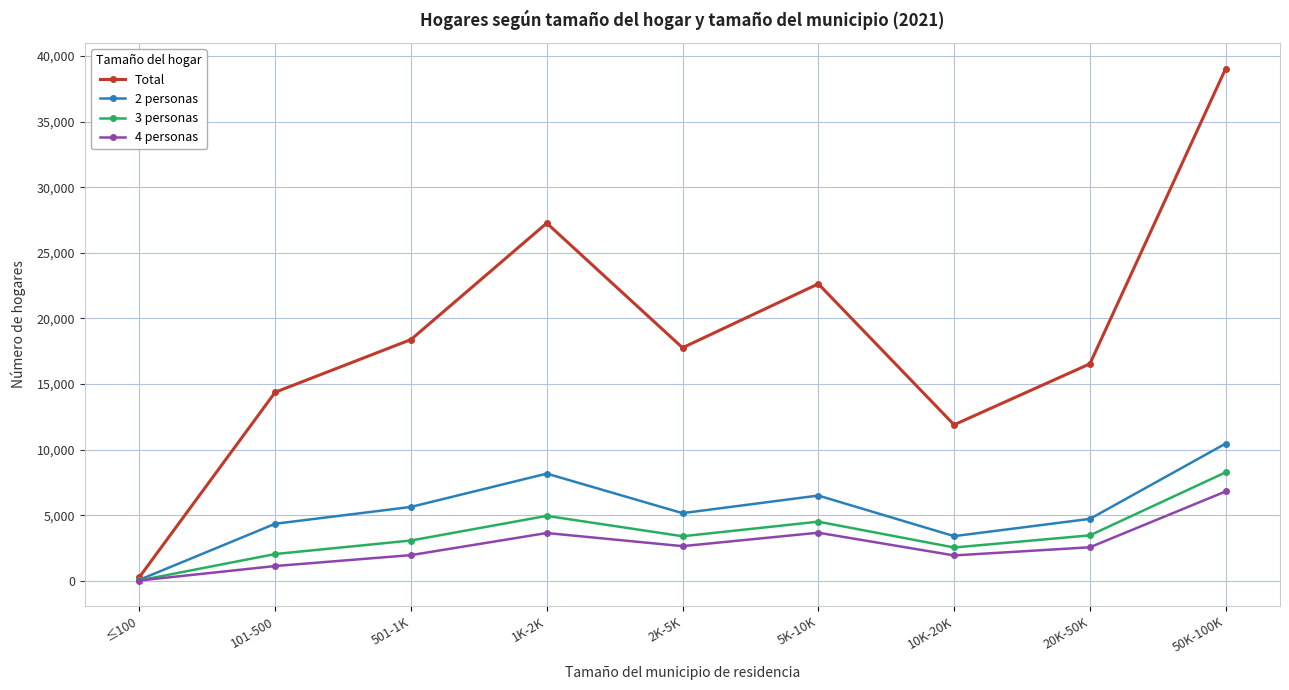

The value of Total at 10K-20K is 17234. True or false?

False